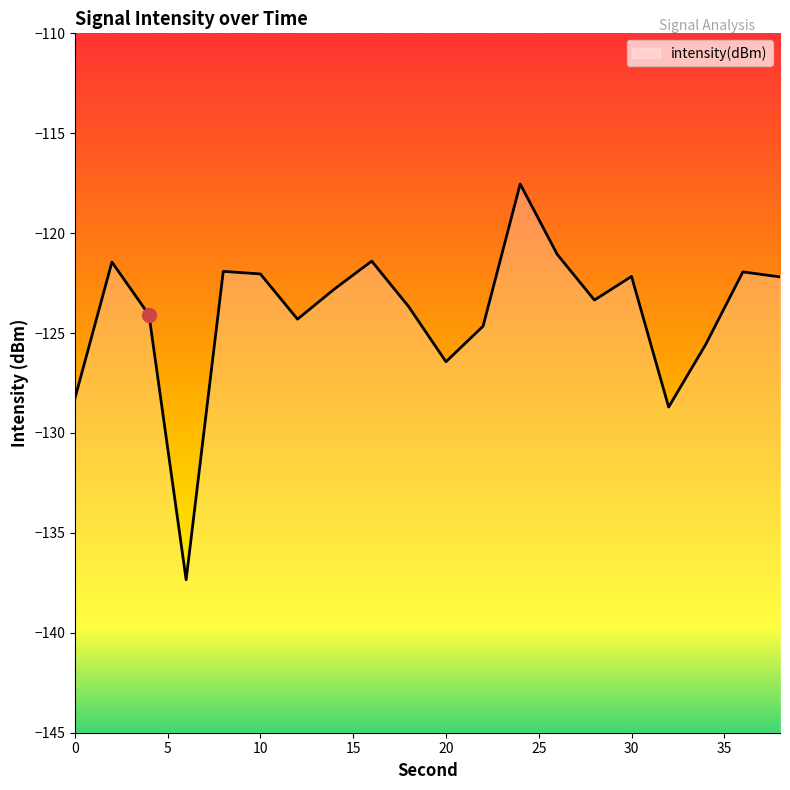

What is the difference between the values at 22 and 38?

2.5